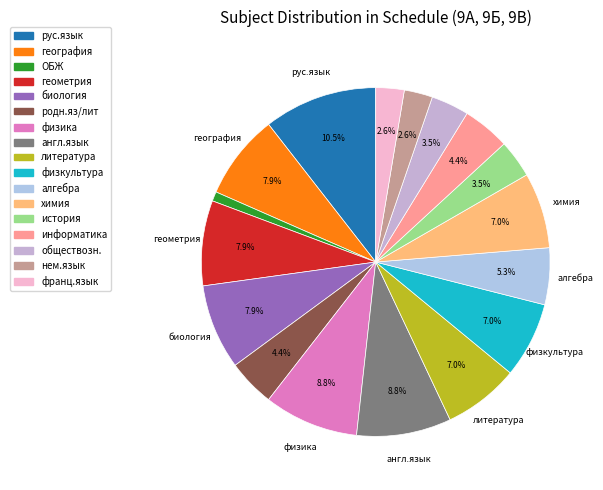

Count the number of slices in the pie.

17